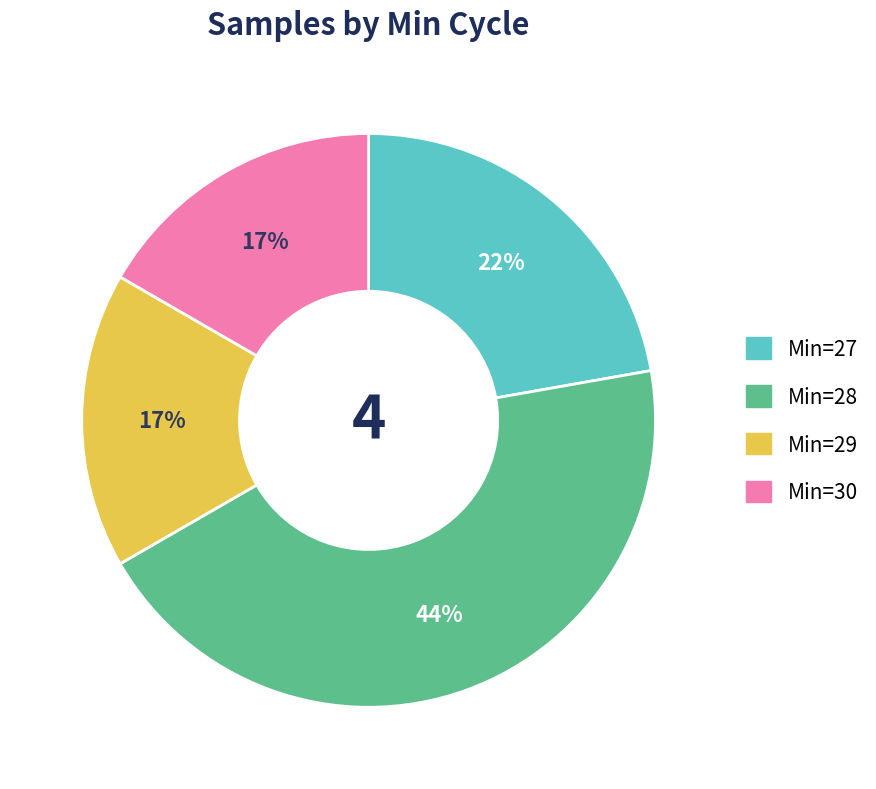

To the nearest percent, what is the average slice percentage?

25%